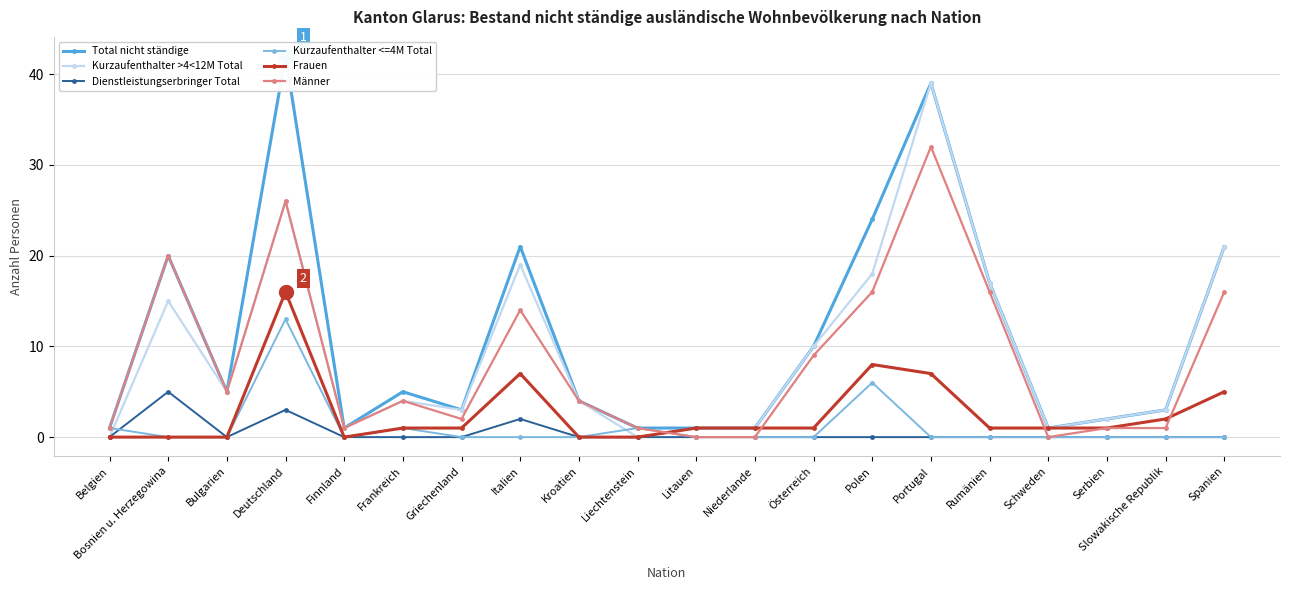

Which series changed the most between Deutschland and Spanien?

Total nicht ständige